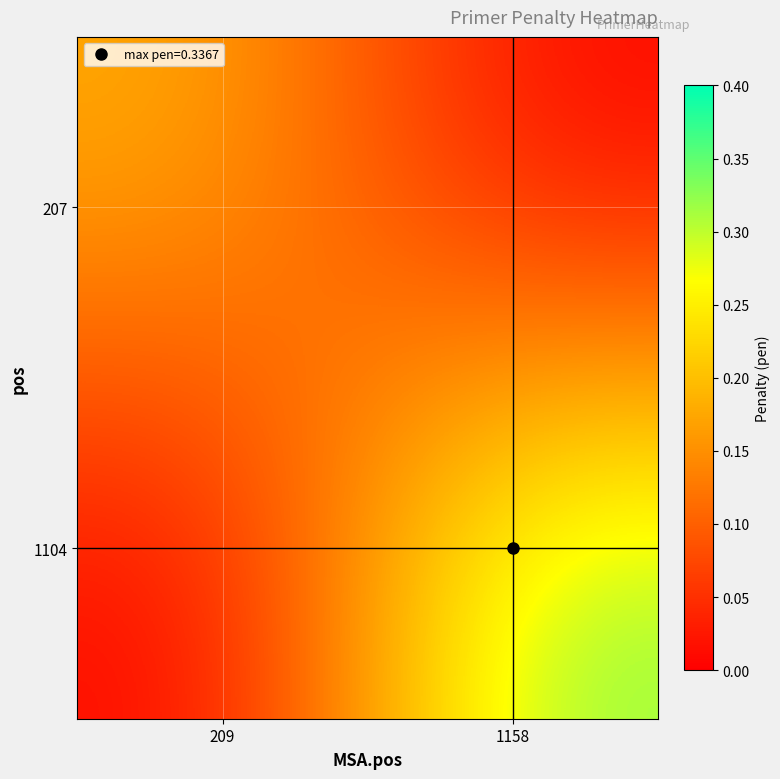

Reading left to right, list all the values displayed in this chart.

207: 209=0.2	1158=0.0
1104: 209=0.0	1158=0.3